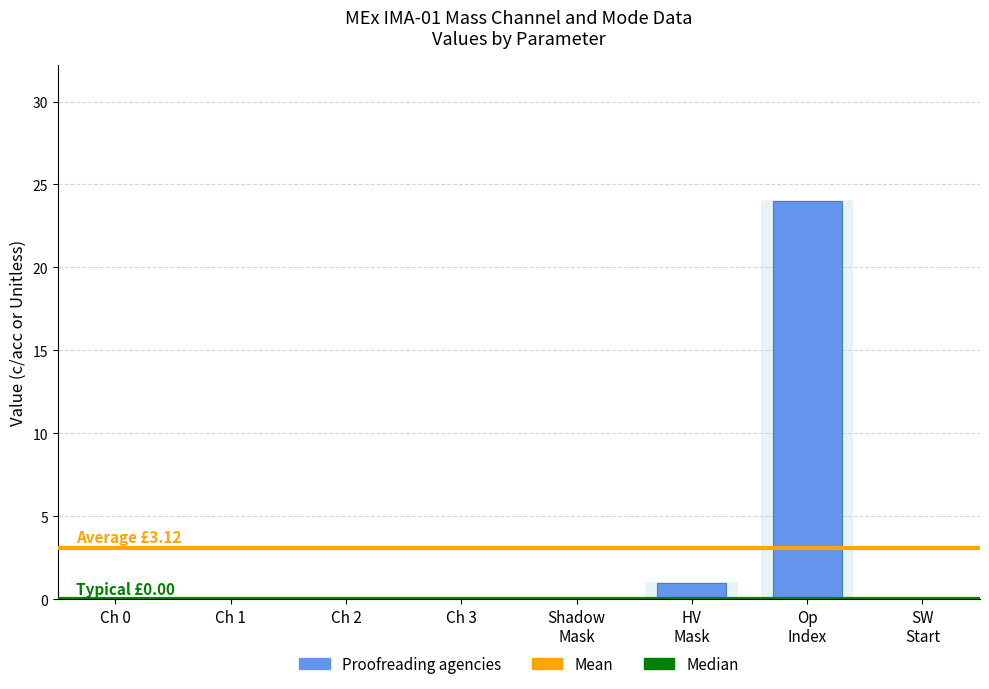

Does the chart contain stacked bars?

No